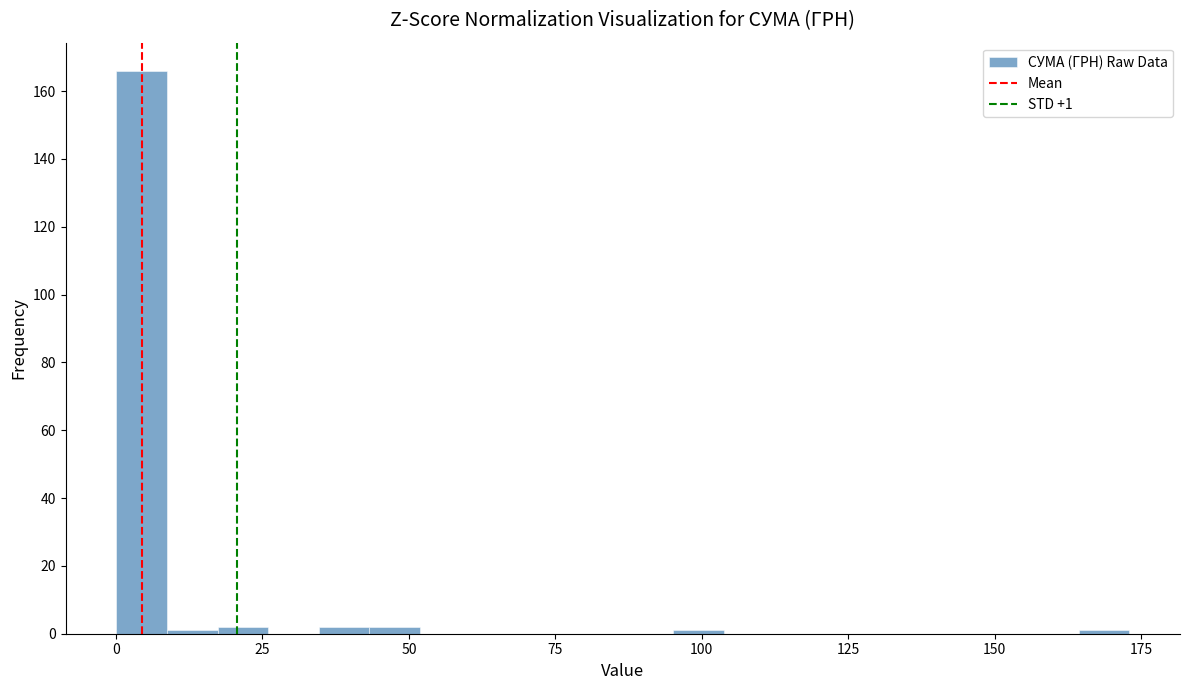

Read against the x-axis, roughly where is the centre of the tallest bar?

5